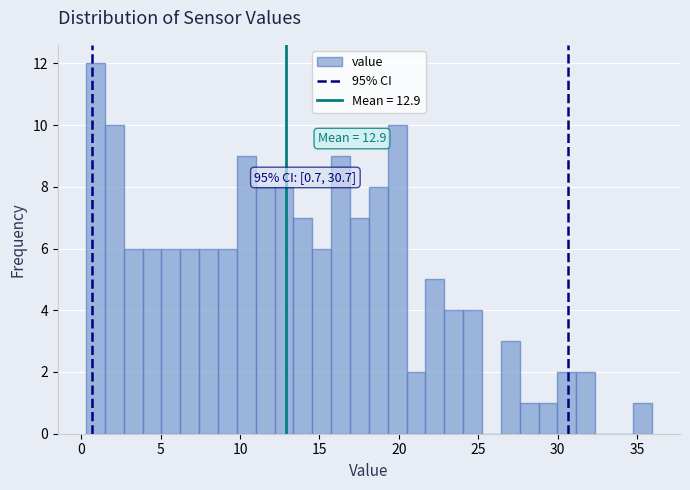

Around what value on the x-axis is the tallest bar? Give the approximate position of its centre, as read against the axis.

1.0